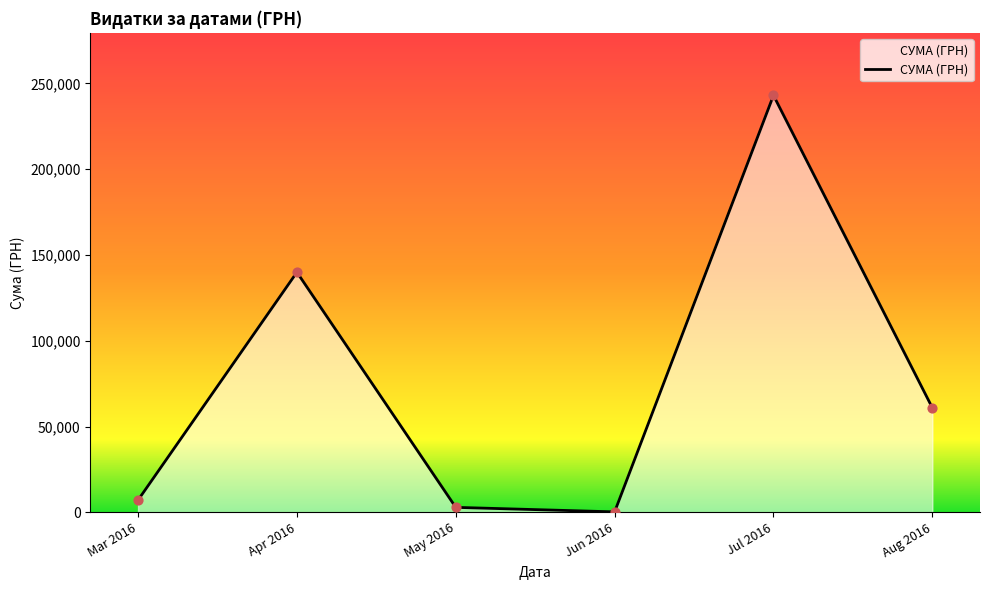

Approximately how many times larger is the value at Apr 2016 compared to Jul 2016?

0.6